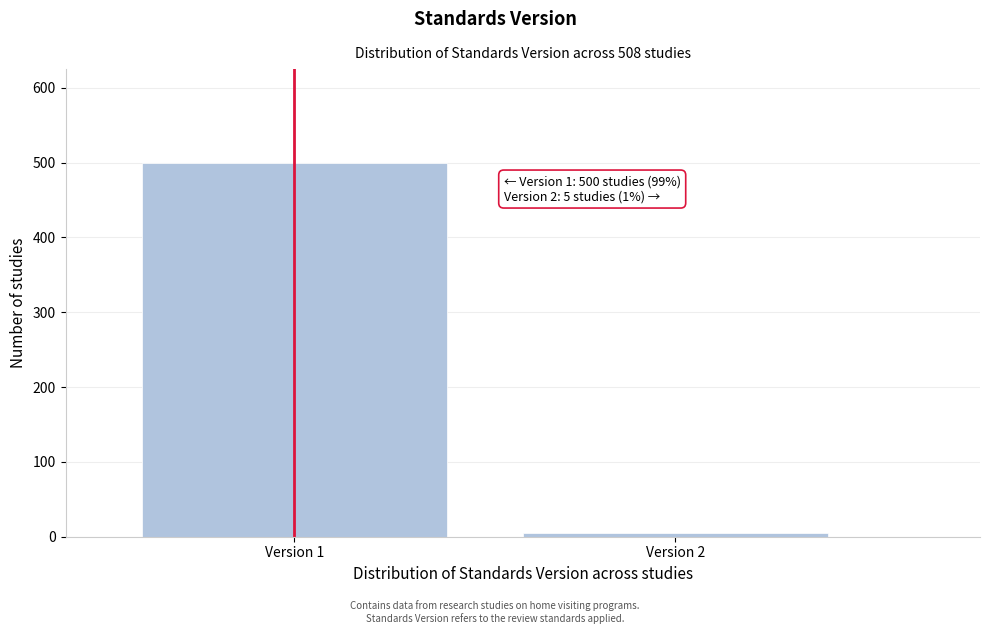

Reading left to right, extract all data points from this chart.

Version 1=500	Version 2=5